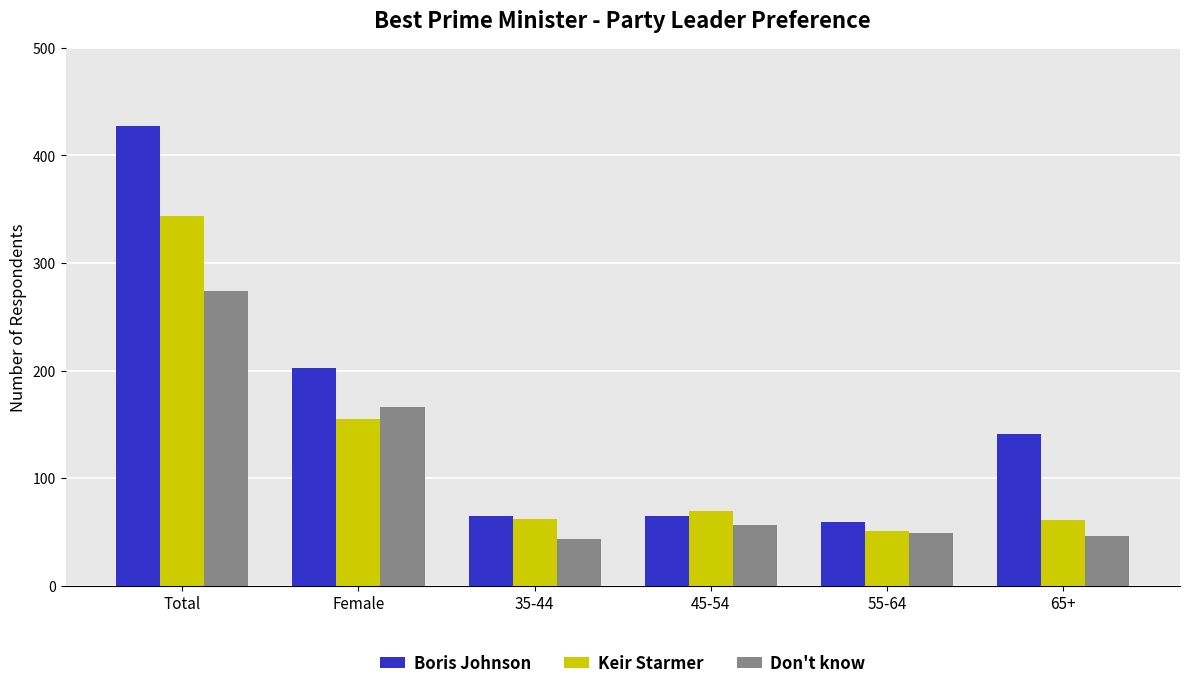

How many distinct data groups are displayed?

3